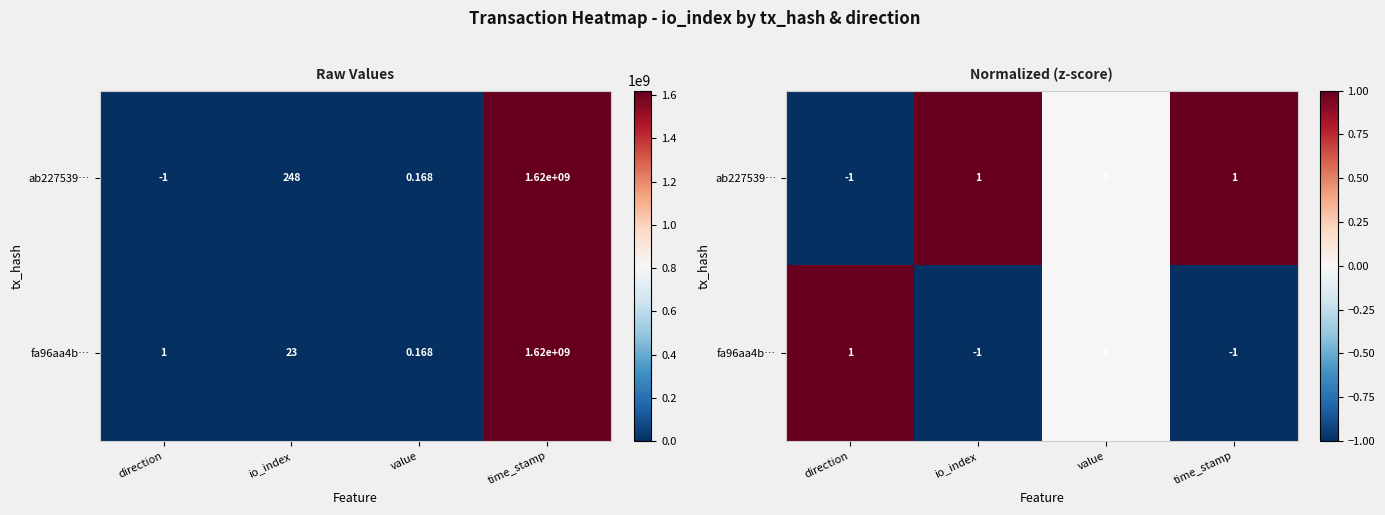

At time_stamp, list the series in order from smallest to largest.

fa96aa4b…, ab227539…